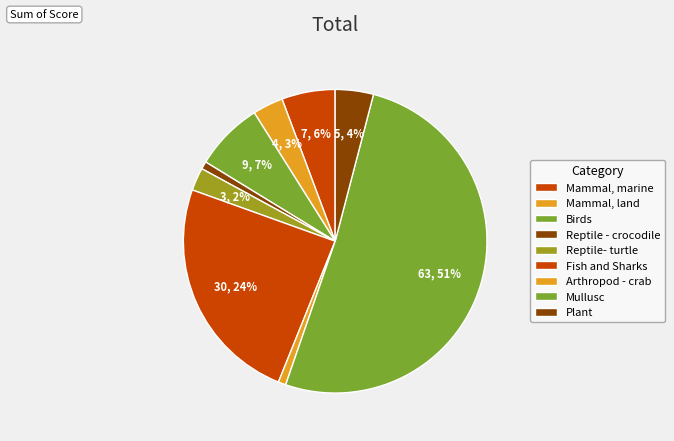

How many segments does this pie chart have?

9